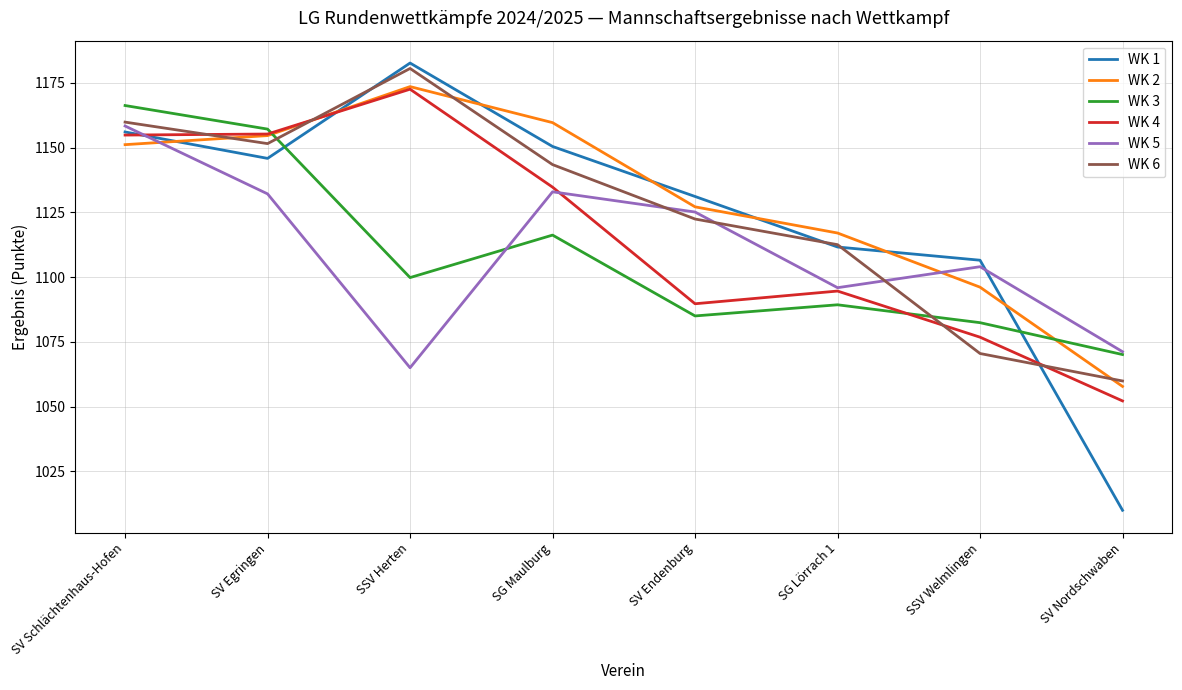

In WK 2, how many points are higher than both neighbors (excluding endpoints)?

1